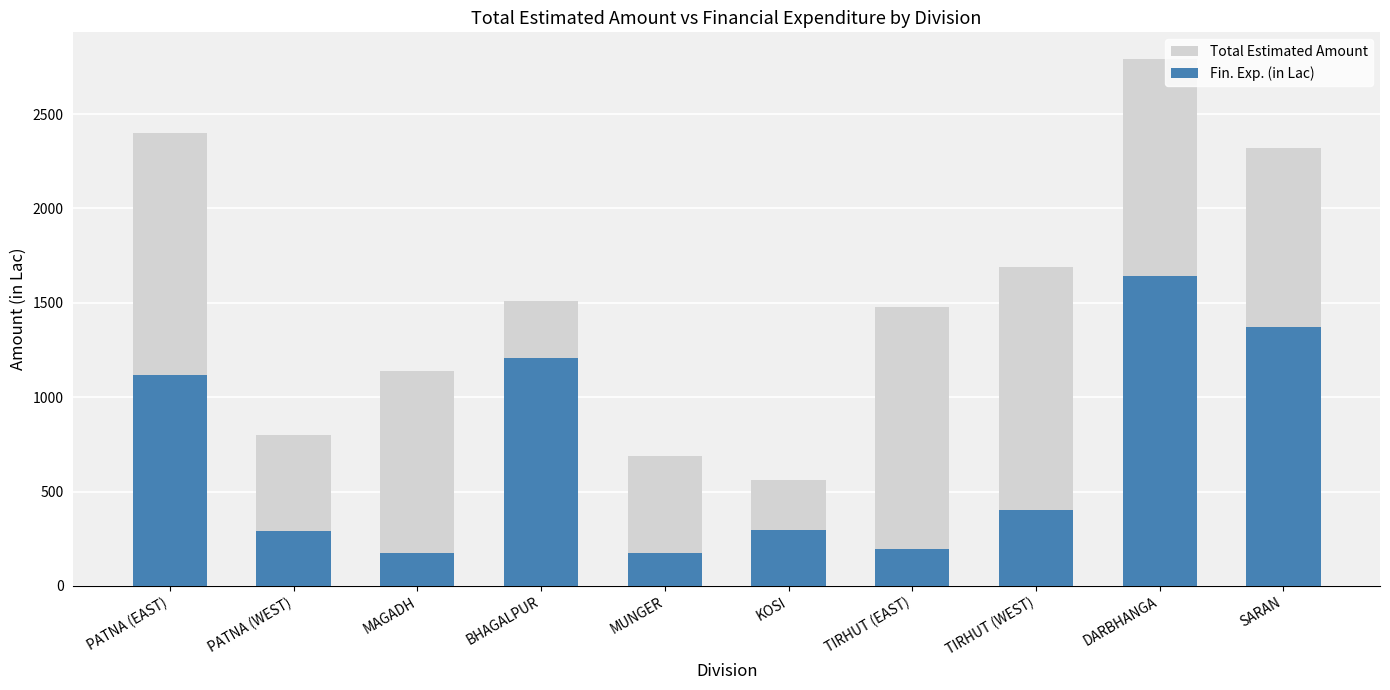

Which series has the widest spread of values?

Total Estimated Amount